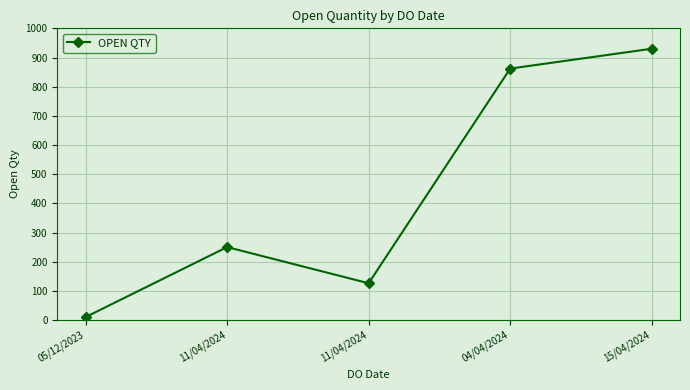

Reading right to left, extract all data points from this chart.

15/04/2024=930	04/04/2024=862	11/04/2024=126	11/04/2024=250	05/12/2023=10